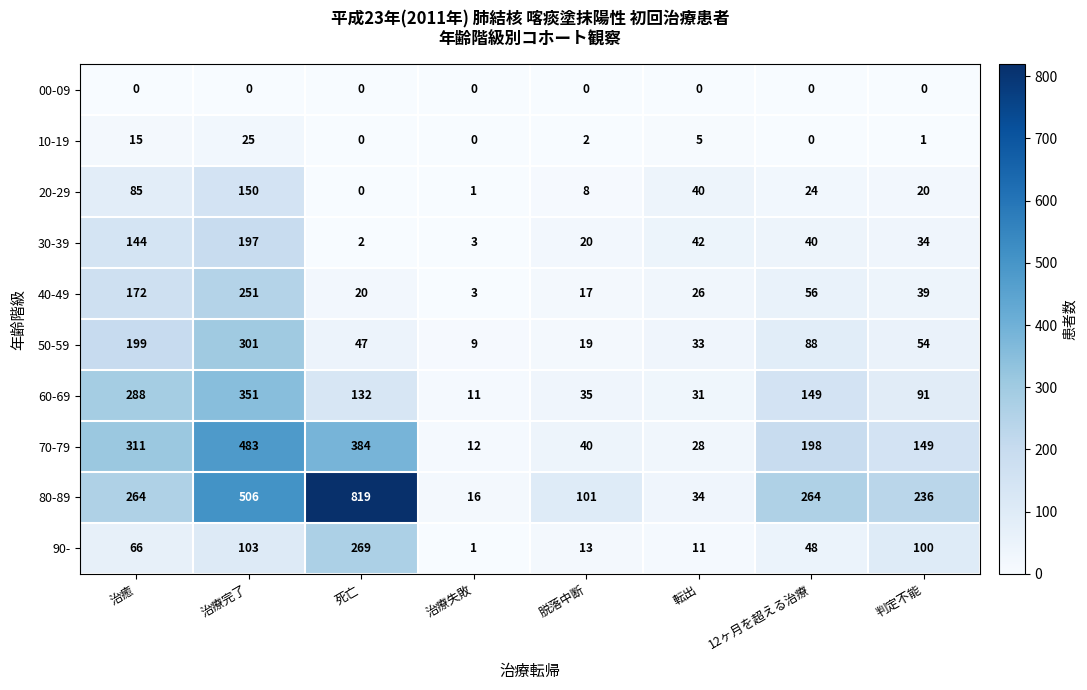

Is the value of 40-49 at 脱落中断 greater than the value of 00-09 at 12ヶ月を超える治療?

Yes